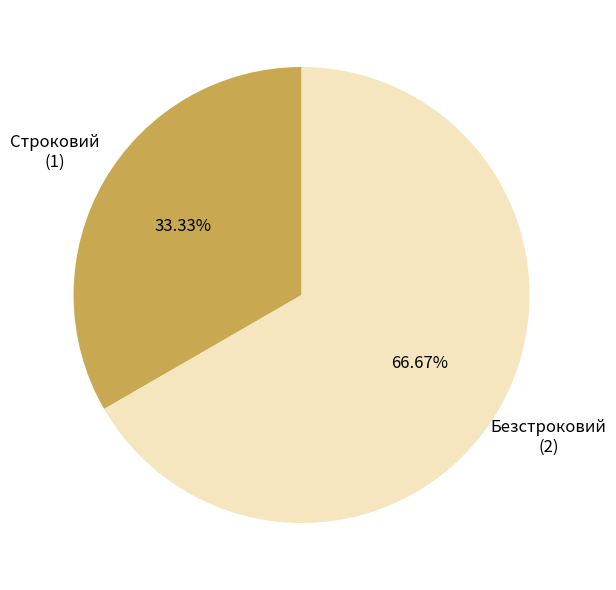

To the nearest percent, what portion does Безстроковий represent?

67%